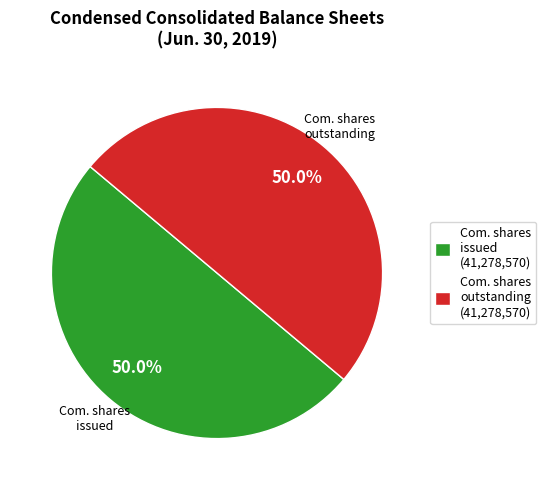

How many slices are in this pie chart?

2